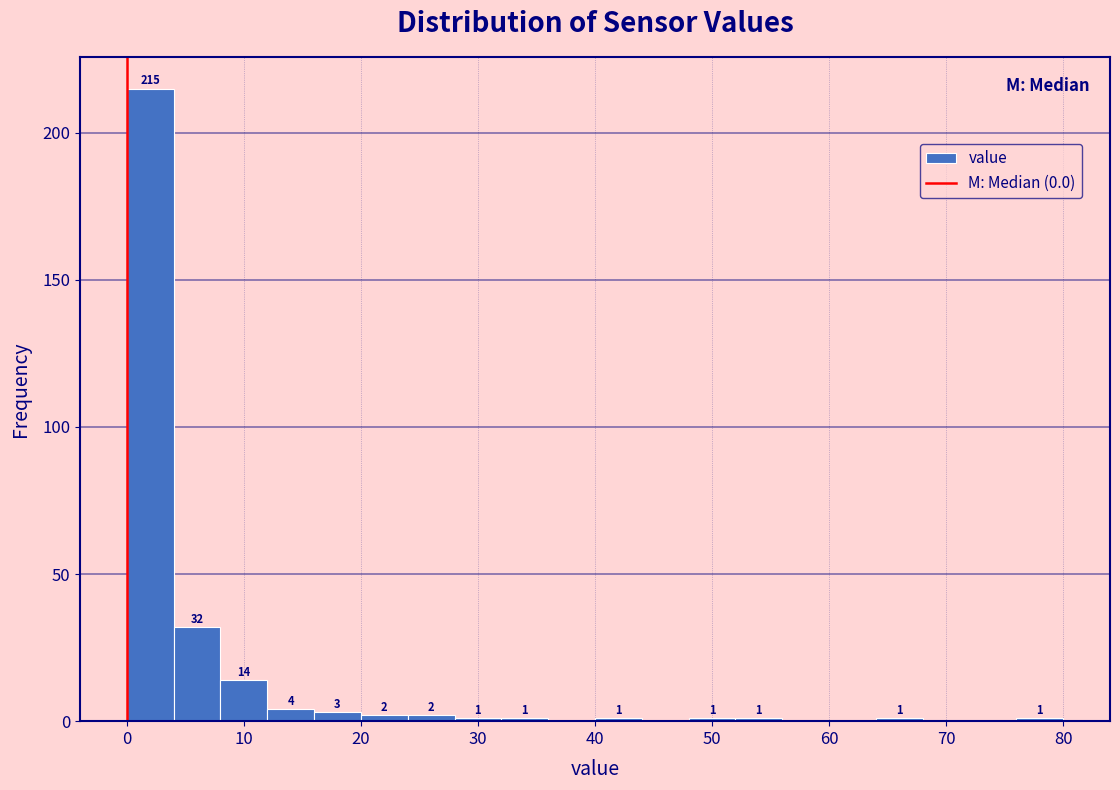

Which range on the x-axis has the tallest bar?

0 to 4